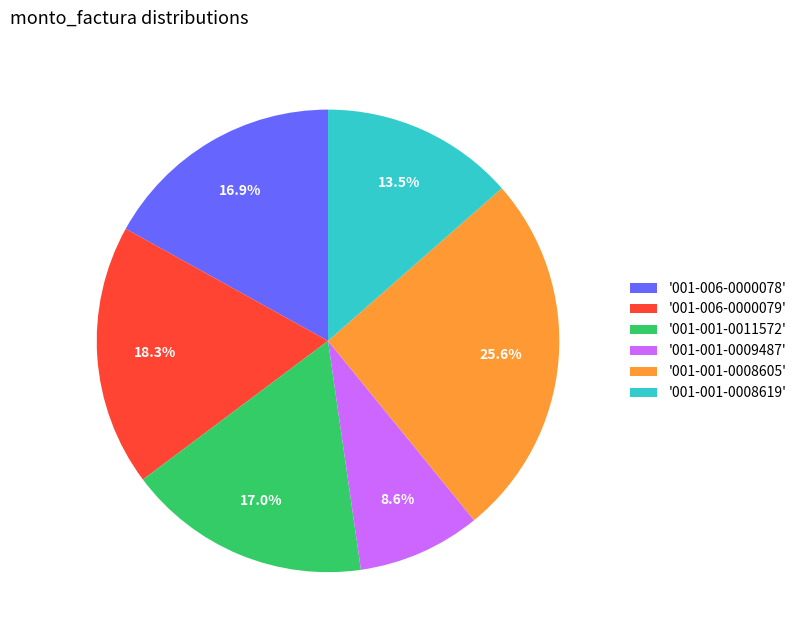

Which category has the biggest portion of the pie?

'001-001-0008605'